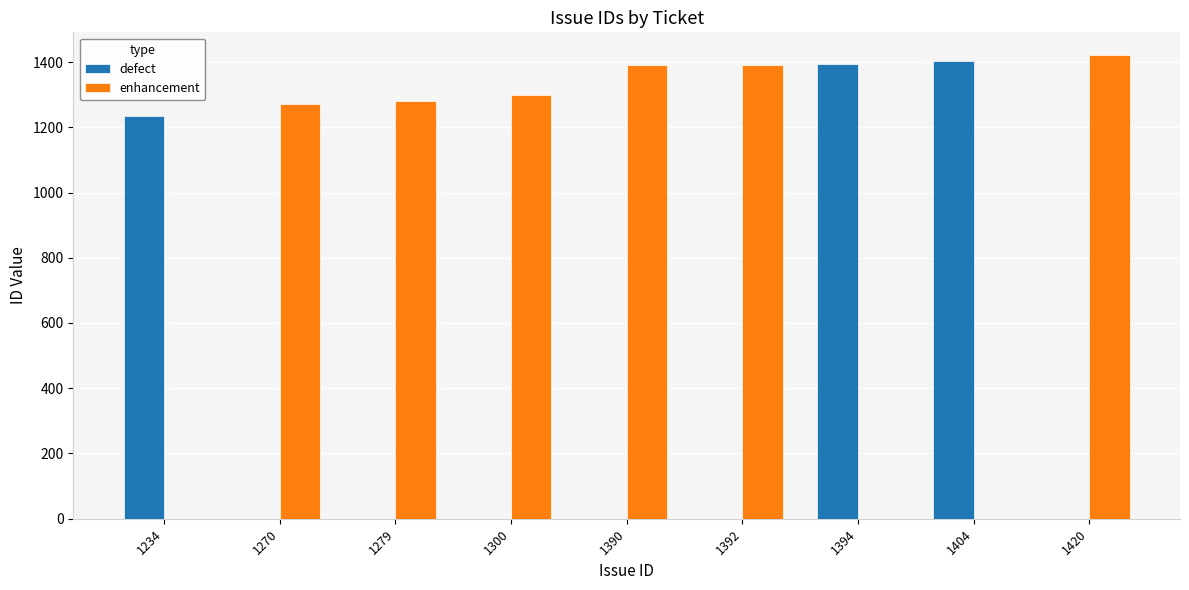

Between 1270 and 1390, which series saw the biggest shift?

enhancement